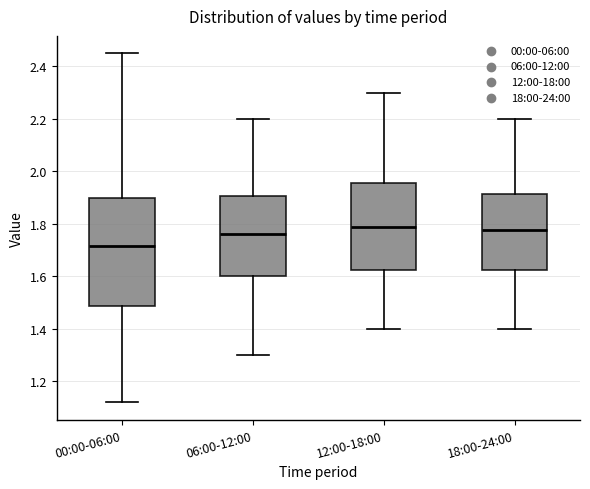

Where does the median line of the box for 06:00-12:00 sit on the y-axis? The values are not printed on the chart, so give them approximately, as read against the axis.

1.76